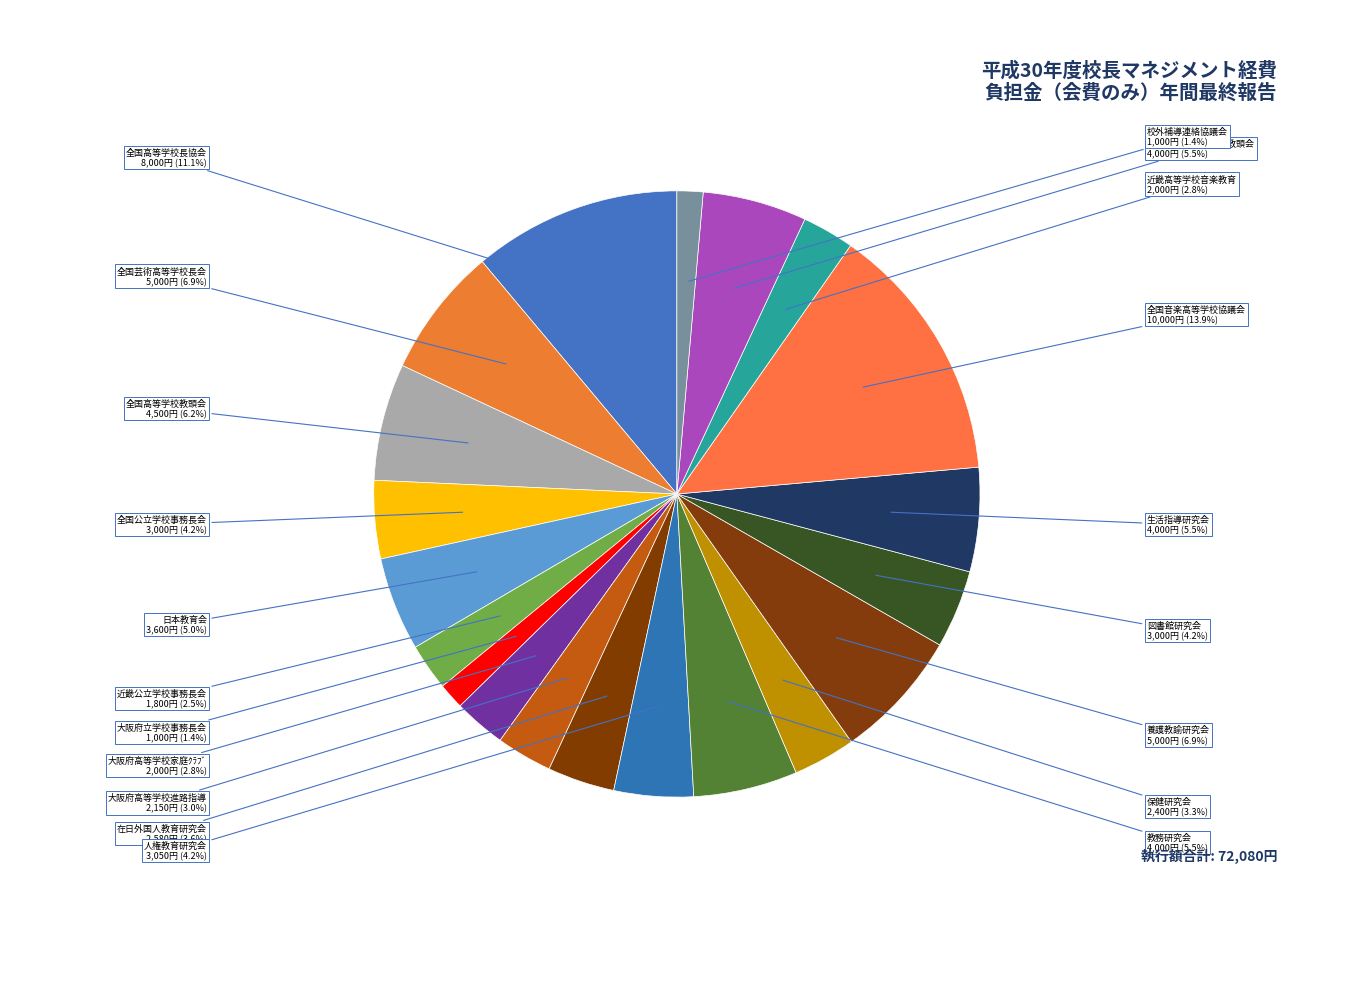

Between 在日外国人教育研究会 and 大阪府高等学校進路指導, which is larger?

在日外国人教育研究会